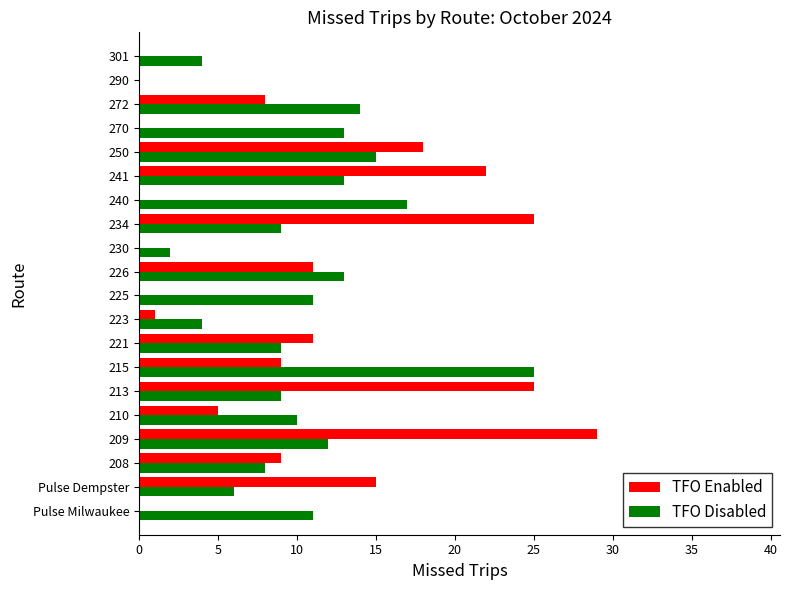

What is the maximum value for TFO Disabled?

25